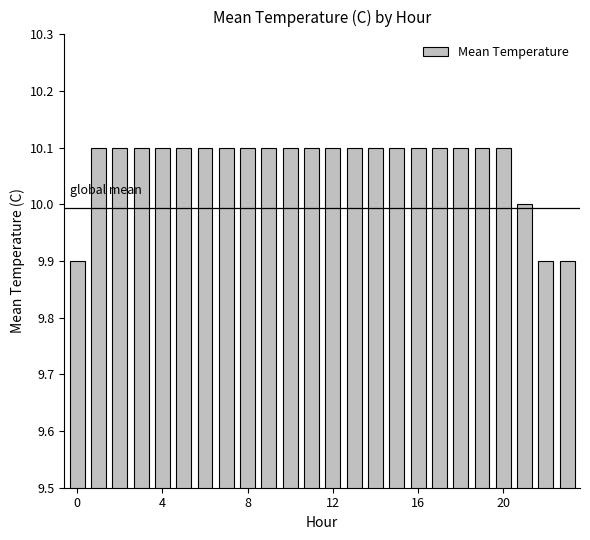

What is the difference between the maximum and second lowest values?

0.2